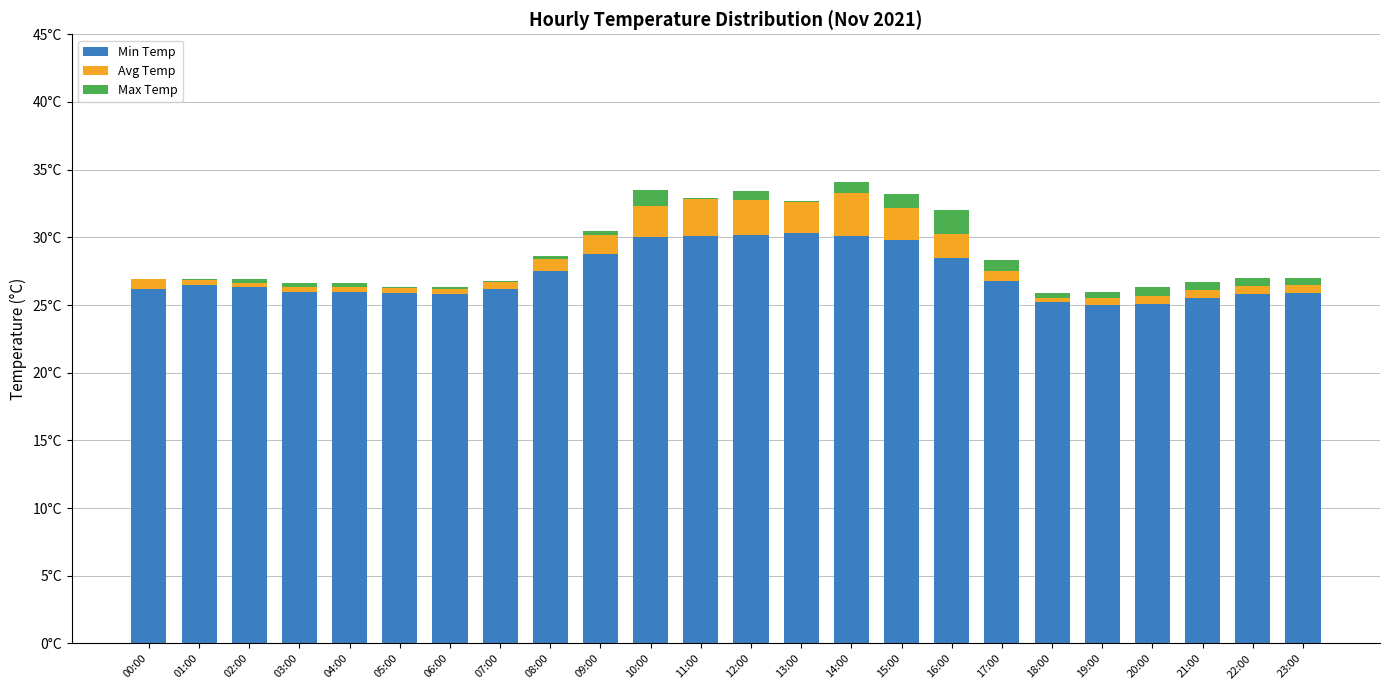

What value does the Min Temp series have at 19:00?

25.0